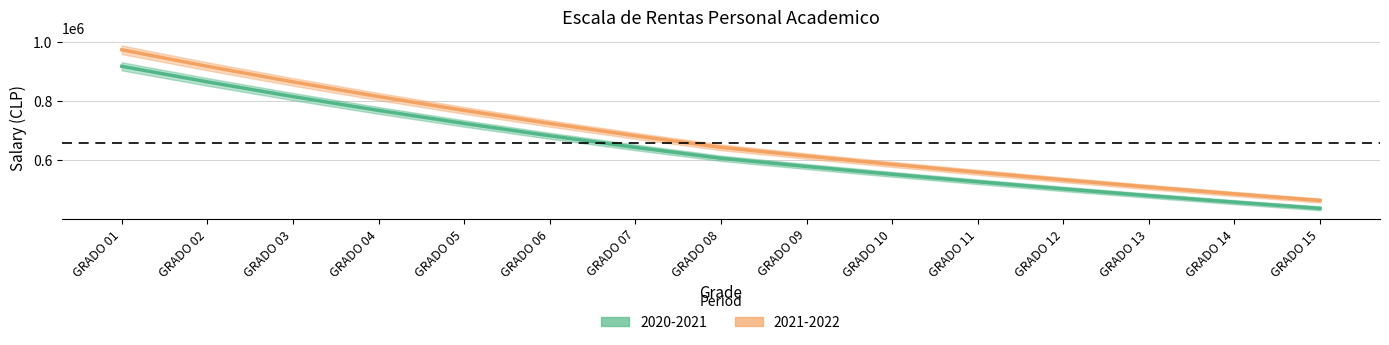

True or false: 2021-2022 and 2020-2021 intersect in this chart.

False